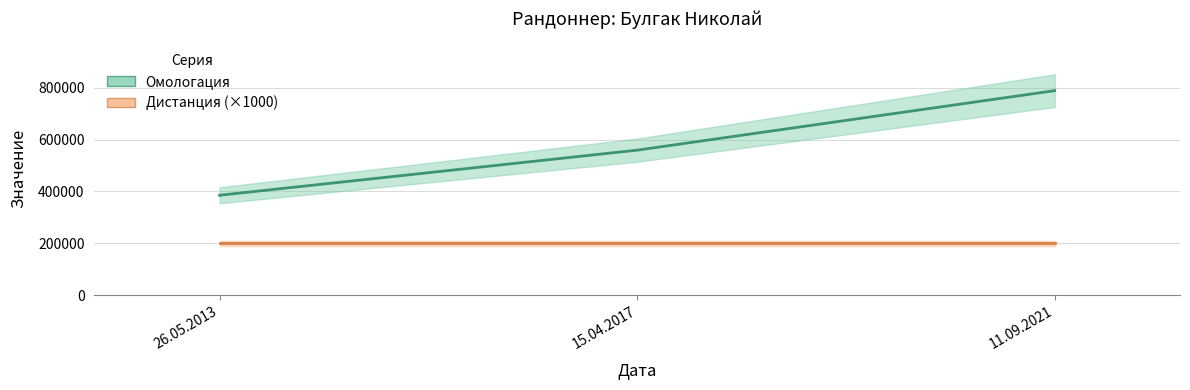

True or false: the data shows 789050 at 11.09.2021.

True